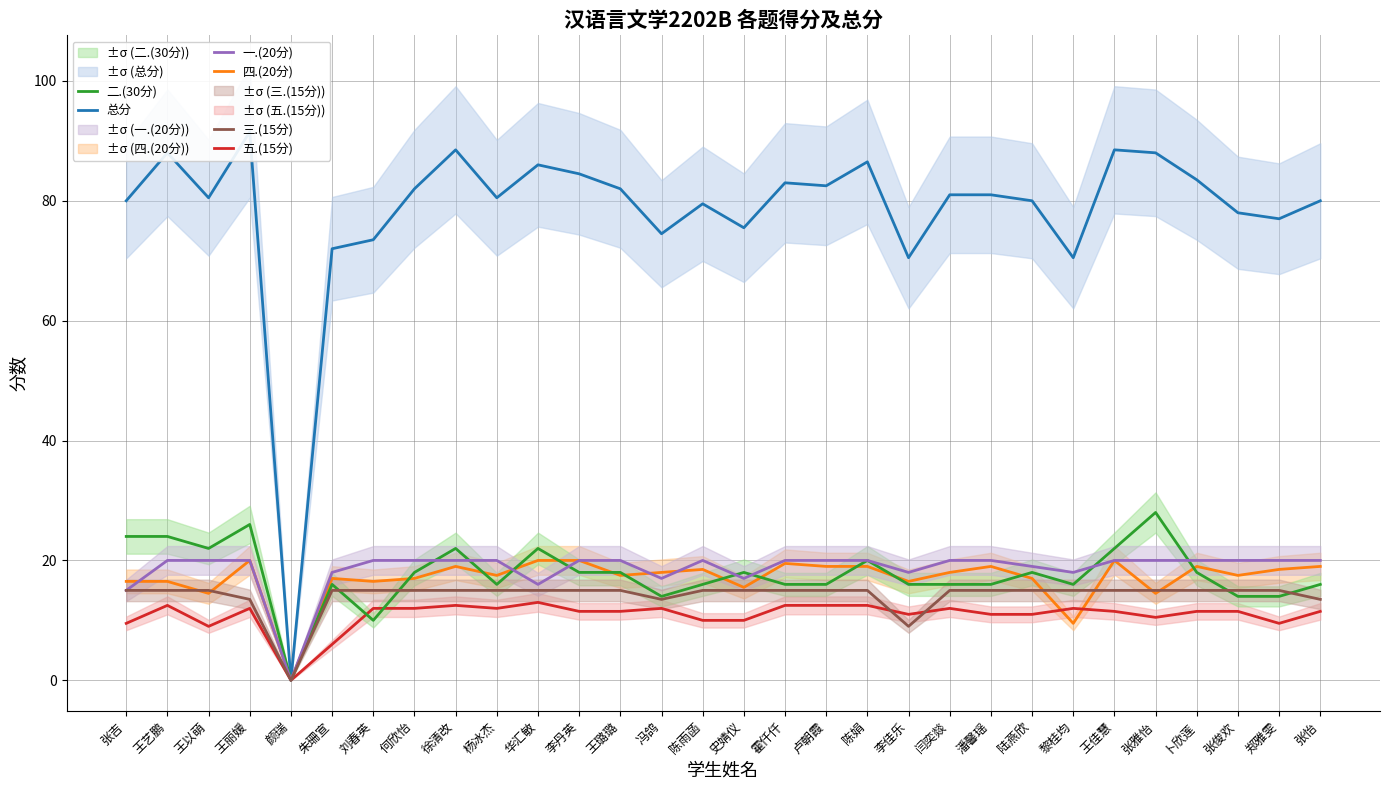

How many positive values does the 五.(15分) series have?

29